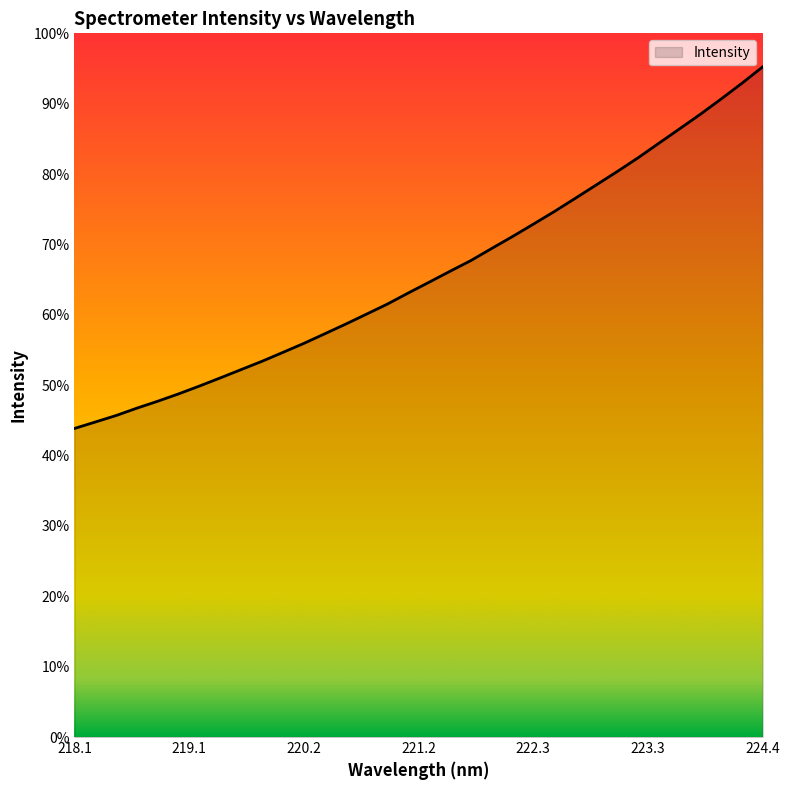

Does the chart have visible grid lines?

No